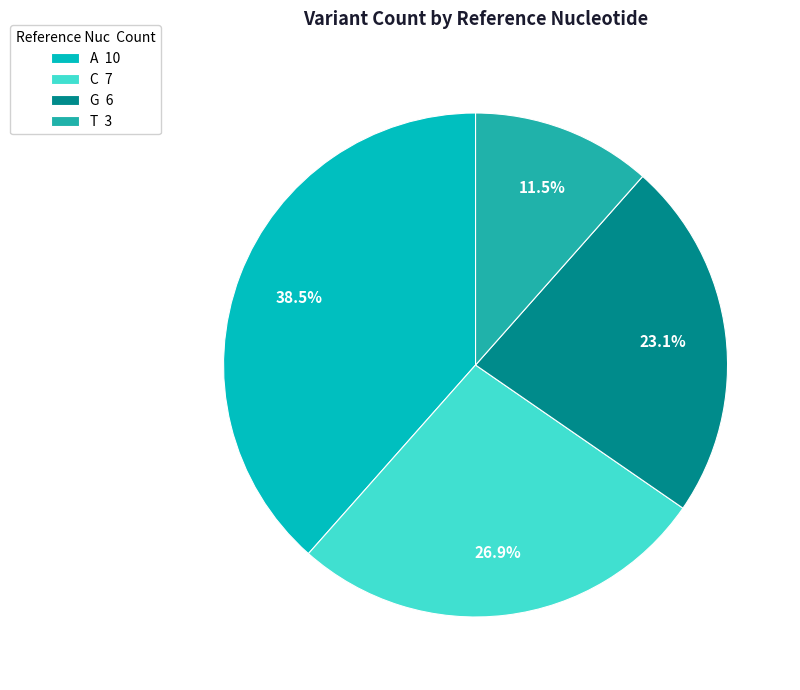

How much of the chart is everything except A?

61.5%